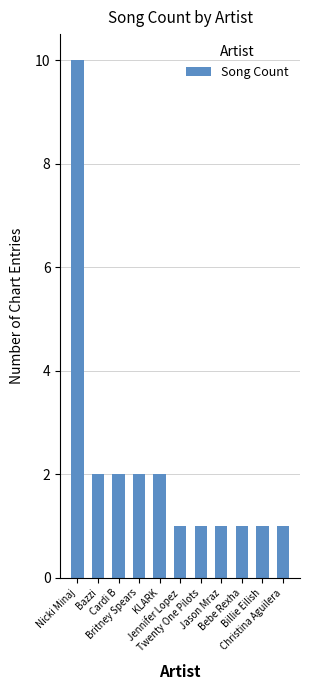

Reading left to right, transcribe all the data shown in this chart.

Nicki Minaj=10	Bazzi=2	Cardi B=2	Britney Spears=2	KLARK=2	Jennifer Lopez=1	Twenty One Pilots=1	Jason Mraz=1	Bebe Rexha=1	Billie Eilish=1	Christina Aguilera=1